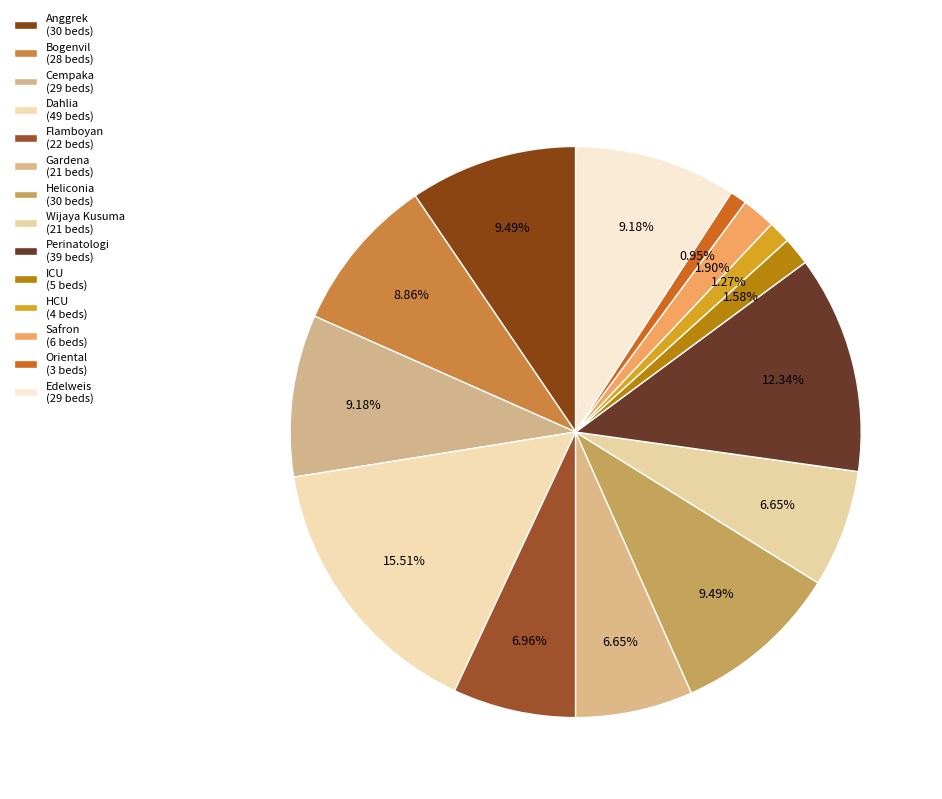

Is it true that Bogenvil is 15% of the pie?

False